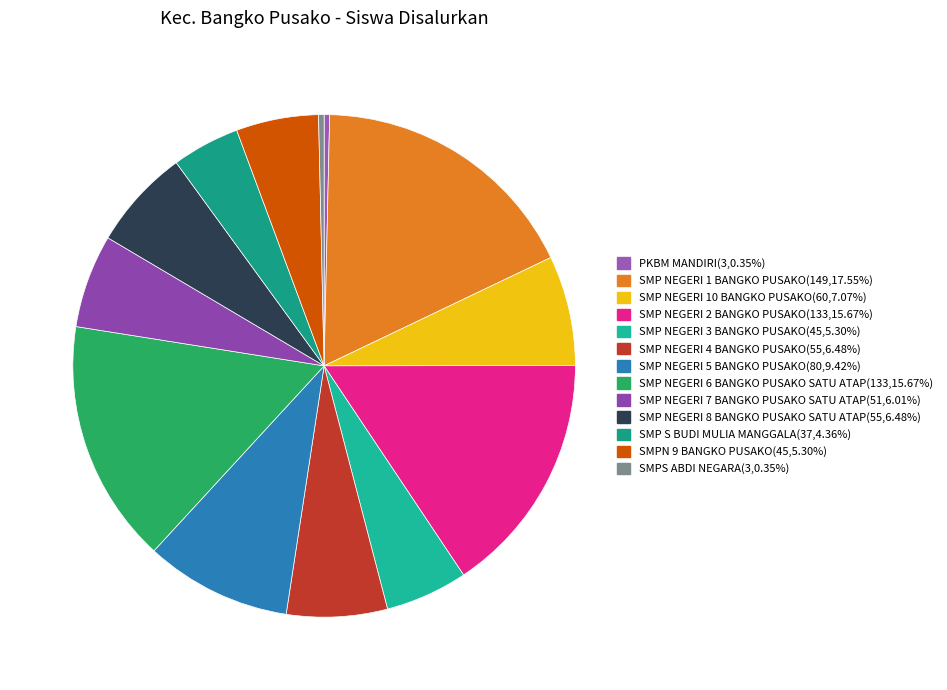

Count the number of slices in the pie.

13